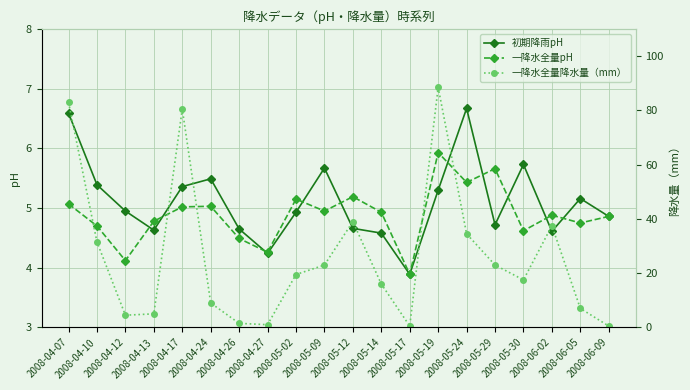

Is the value of 一降水全量降水量（mm） at 2008-04-27 greater than the value of 初期降雨pH at 2008-05-19?

No